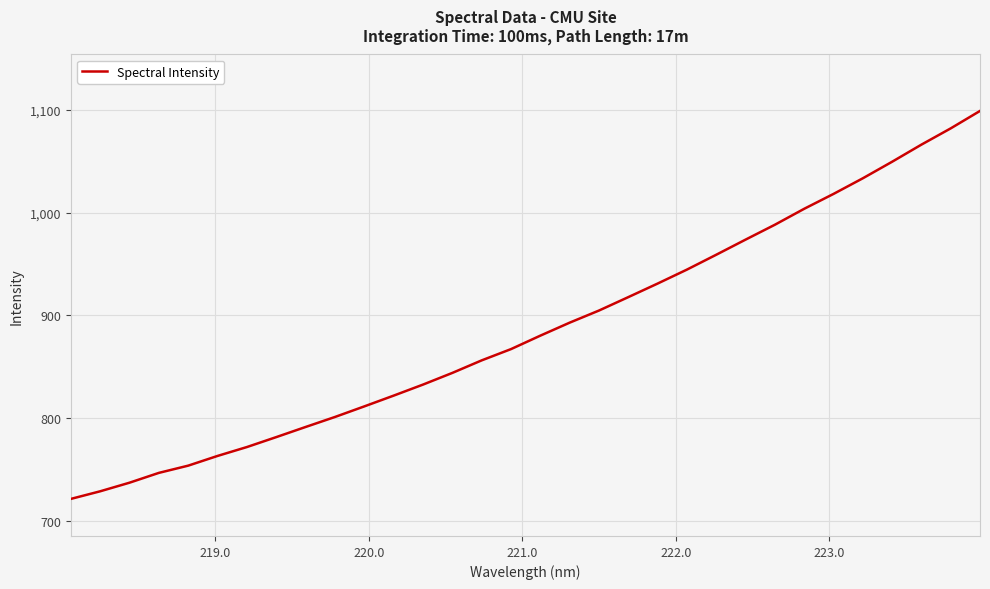

What is the difference between the maximum and minimum values?

377.6